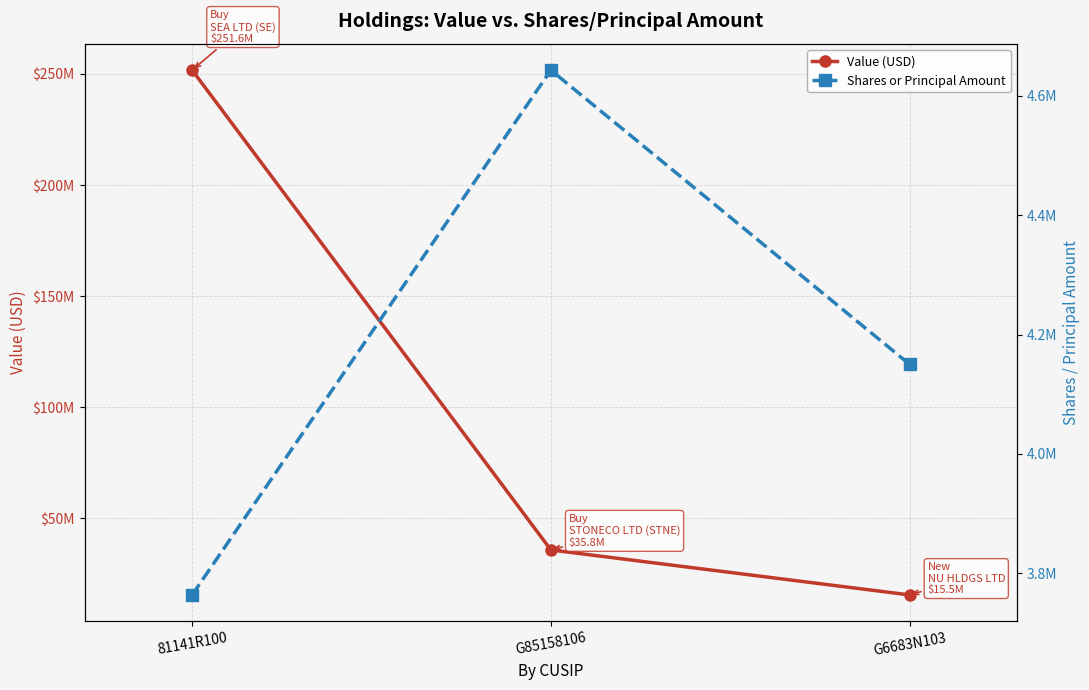

Is this an area chart (filled region under the line)?

No